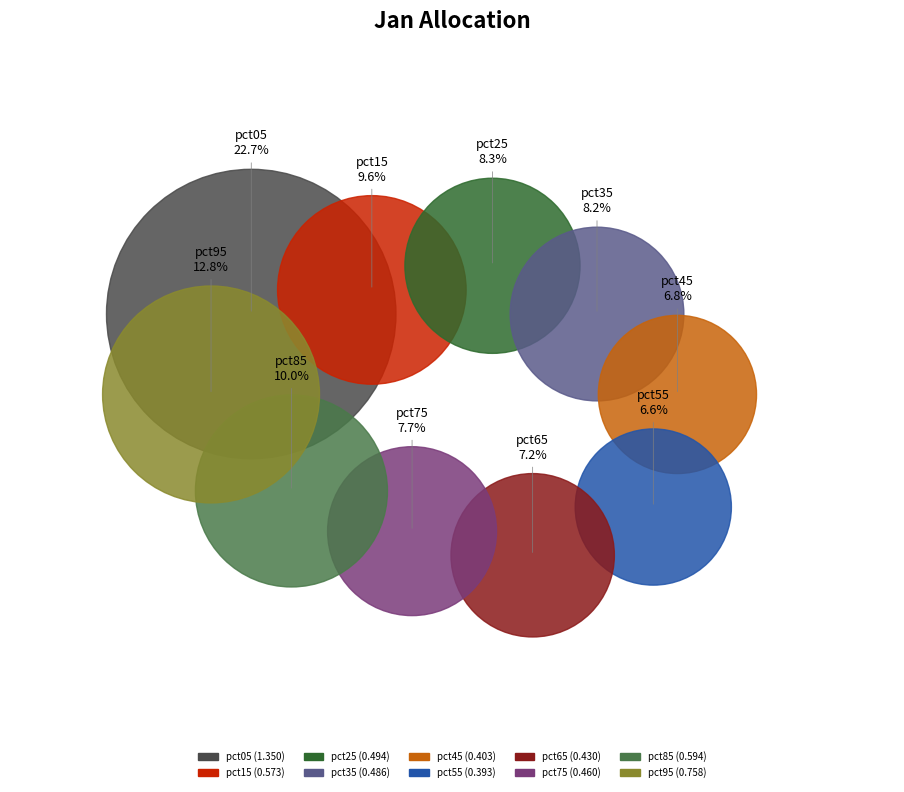

Which slice is the smallest?

pct55